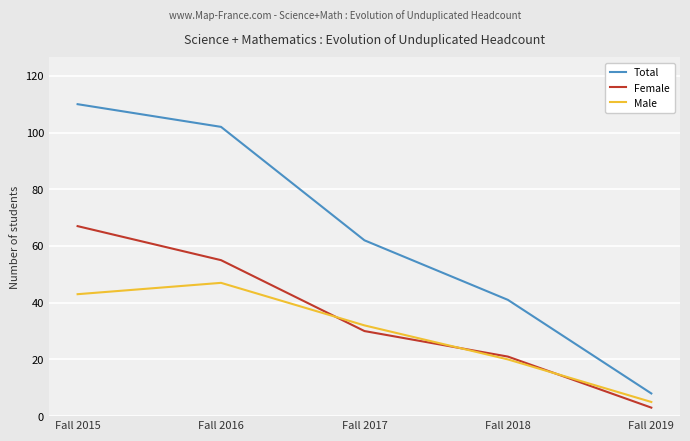

True or false: Total and Male cross at least once.

False